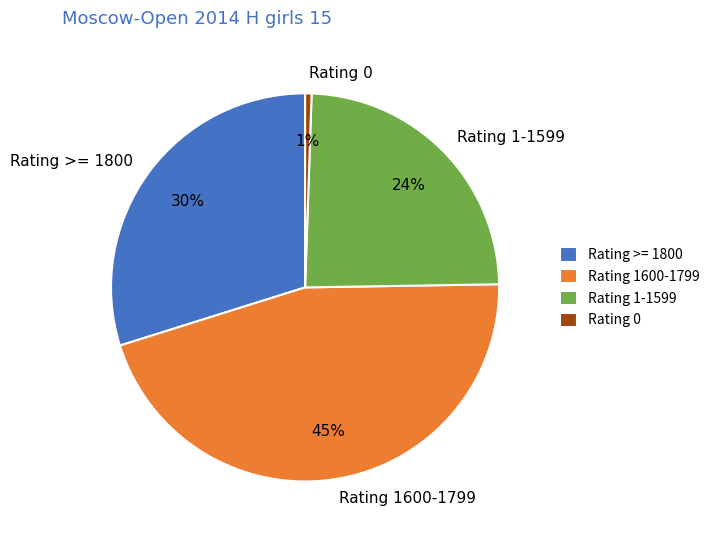

How many slices are in this pie chart?

4